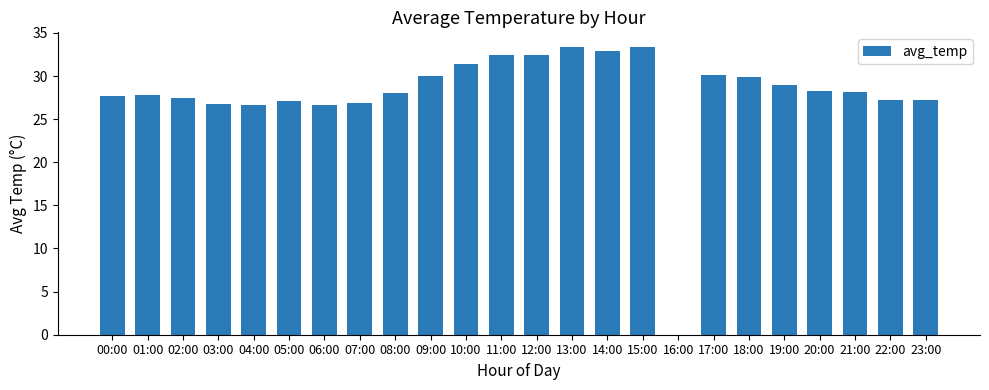

The chart shows a value of 35.2 at 04:00. True or false?

False